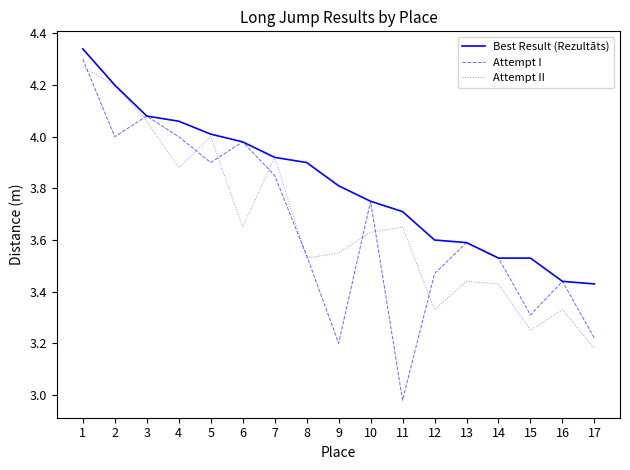

Which series has the widest spread of values?

Attempt I